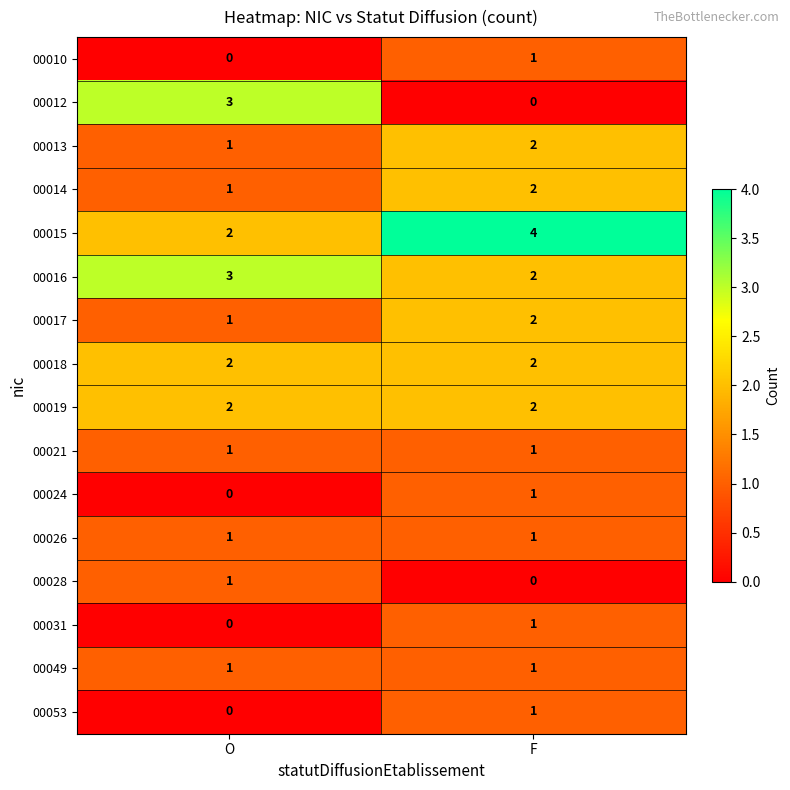

What is the total value across all series at F?

23